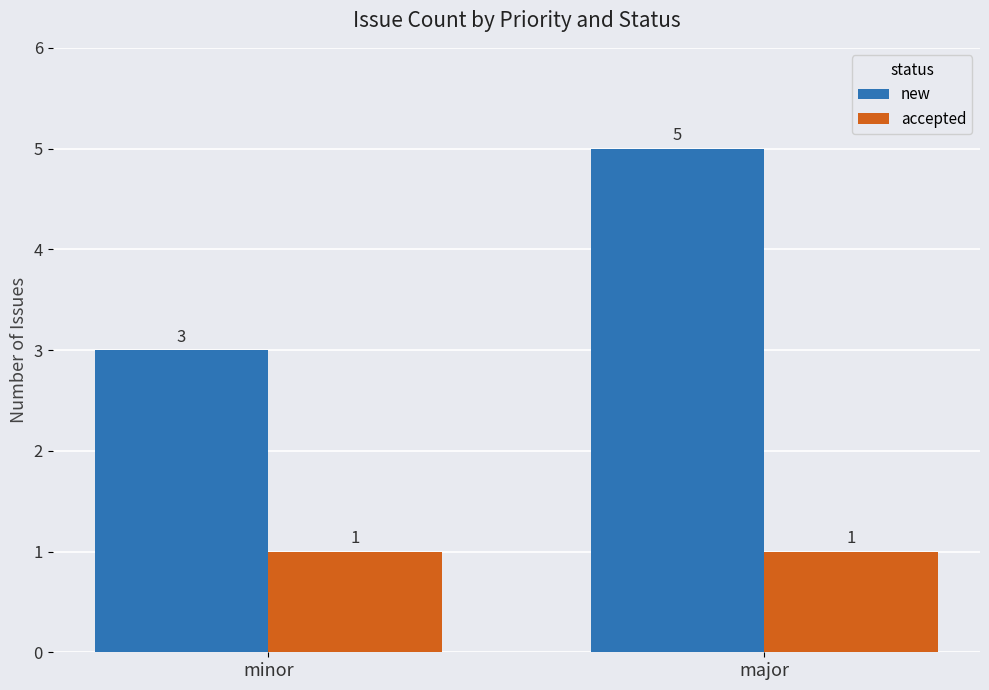

What is the maximum value for new?

5